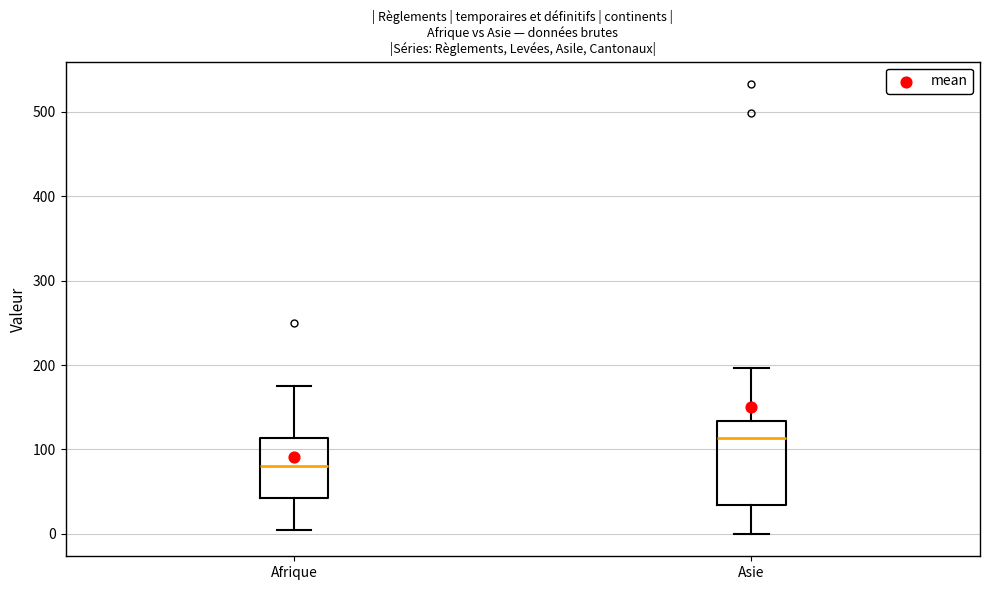

Where is the lower edge of the box for Afrique on the y-axis? The values are not printed on the chart, so give them approximately, as read against the axis.

40